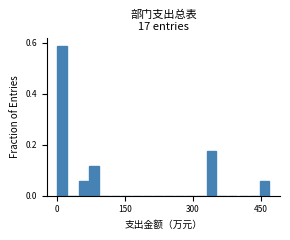

Around what value on the x-axis is the tallest bar? Give the approximate position of its centre, as read against the axis.

20